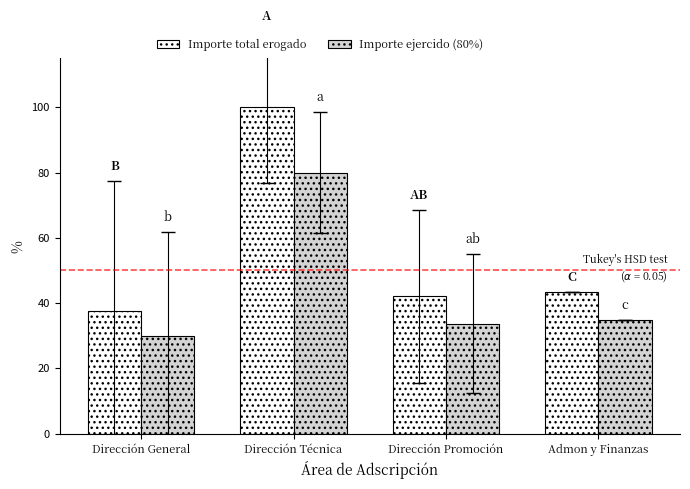

At Dirección Técnica, list the series in order from smallest to largest.

Importe ejercido (80%), Importe total erogado